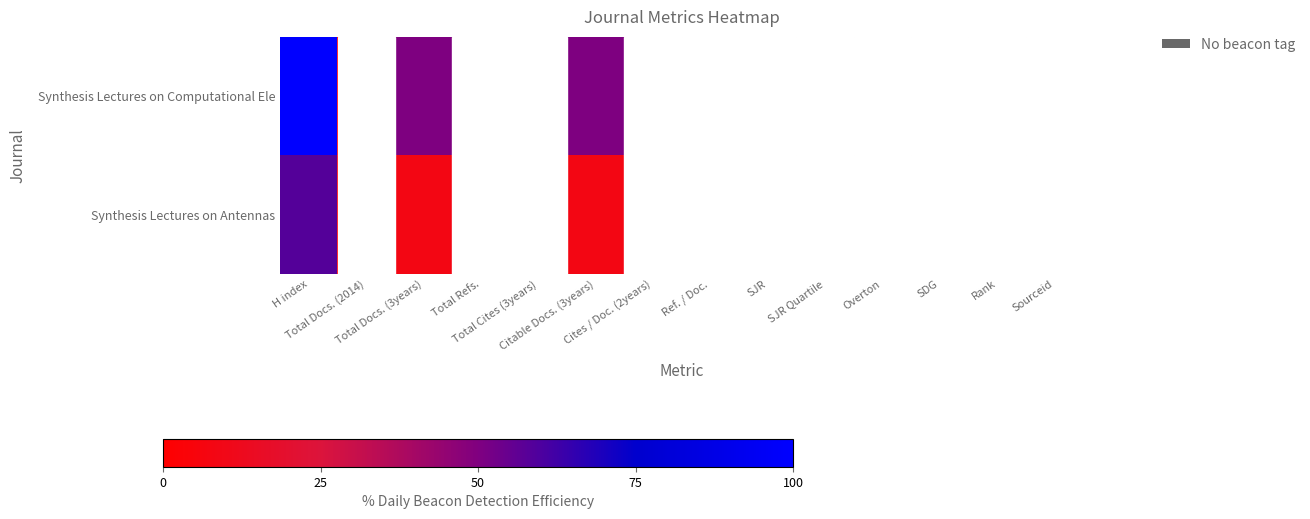

Reading left to right, extract all data points from this chart.

Synthesis Lectures on Computational Ele: H index=12	Total Docs. (2014)=0	Total Docs. (3years)=6	Total Refs.=0	Total Cites (3years)=0	Citable Docs. (3years)=6	Cites / Doc. (2years)=0	Ref. / Doc.=0	SJR=0	SJR Quartile=0	Overton=0	SDG=0	Rank=0	Sourceid=0
Synthesis Lectures on Antennas: H index=7	Total Docs. (2014)=0	Total Docs. (3years)=1	Total Refs.=0	Total Cites (3years)=0	Citable Docs. (3years)=1	Cites / Doc. (2years)=0	Ref. / Doc.=0	SJR=0	SJR Quartile=0	Overton=0	SDG=0	Rank=0	Sourceid=0